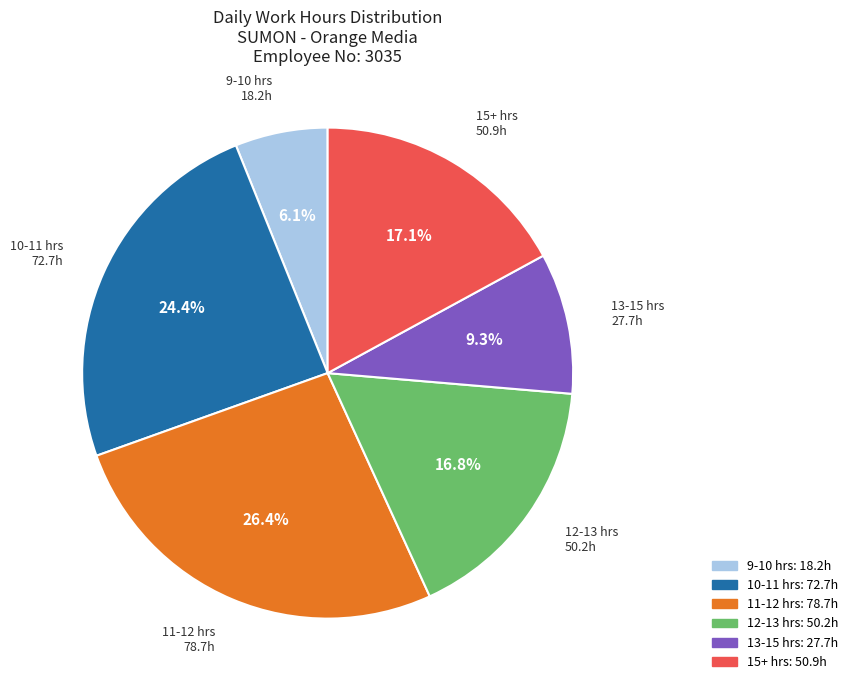

To the nearest percent, what is the difference between the largest and smallest slice percentages?

20%